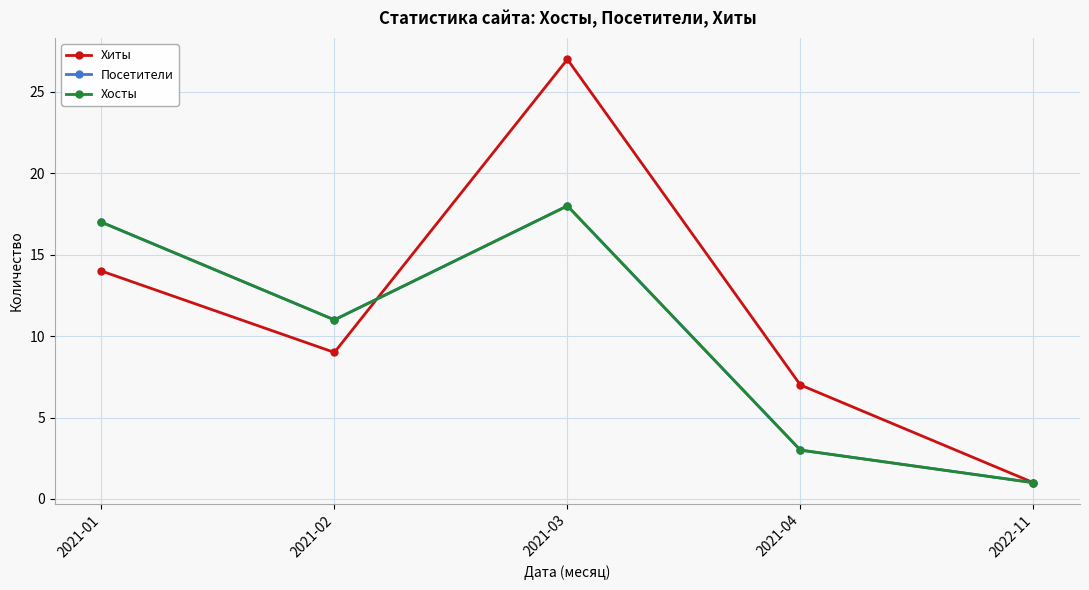

How many times do Хосты and Хиты cross each other?

1